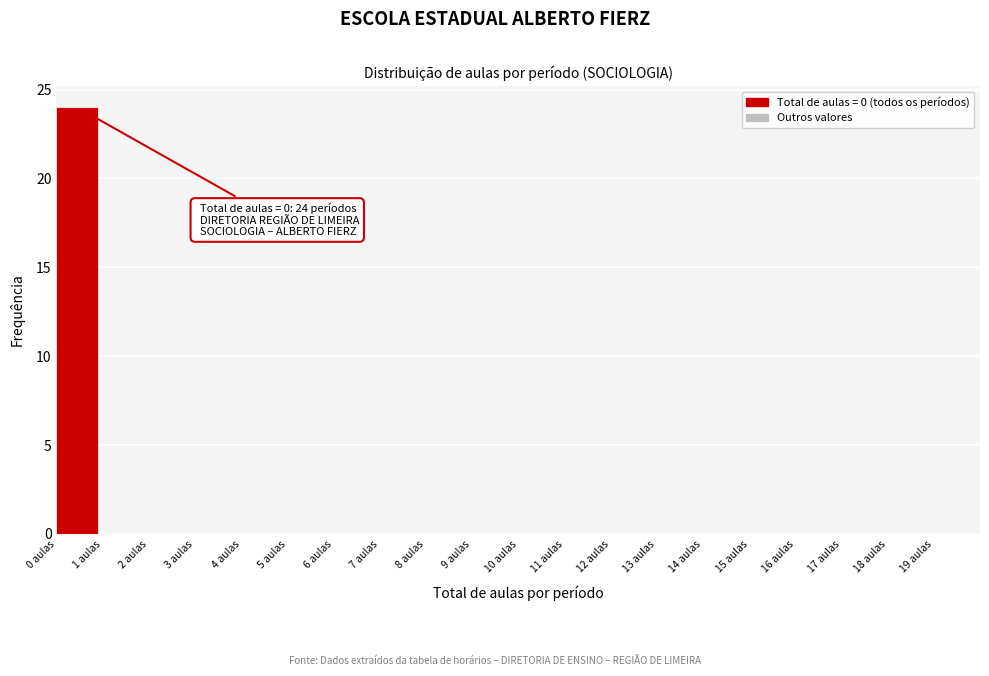

Over which range of the x-axis is the bar tallest?

0 to 1